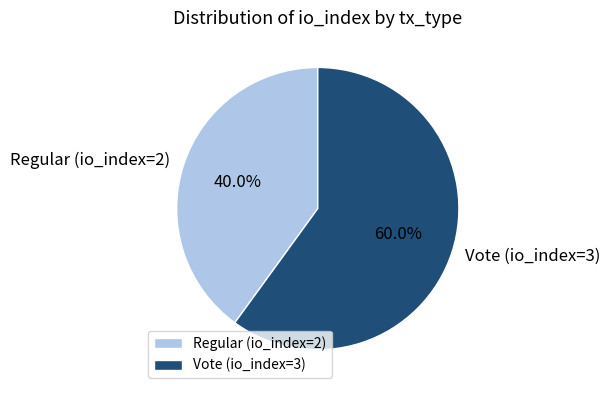

Combined, do Regular (io_index=2) and Vote (io_index=3) account for over 50%?

Yes